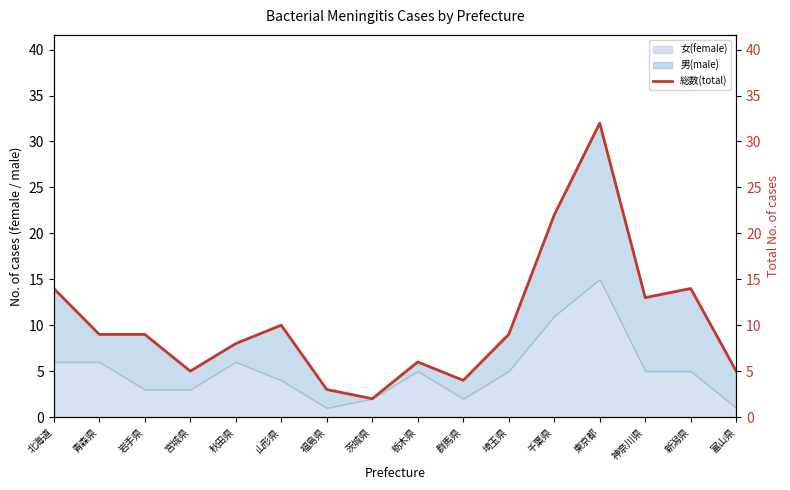

What is the difference between the maximum and minimum values?

30